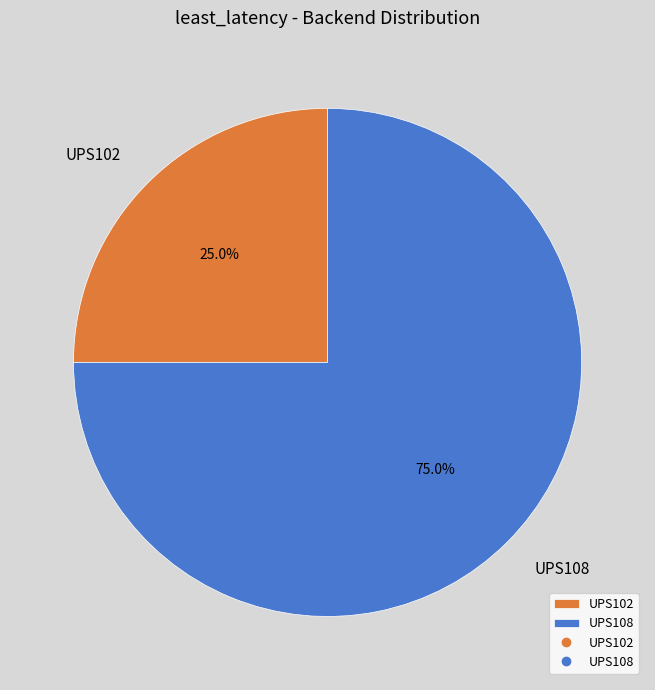

How much of the chart is everything except UPS108?

25.0%